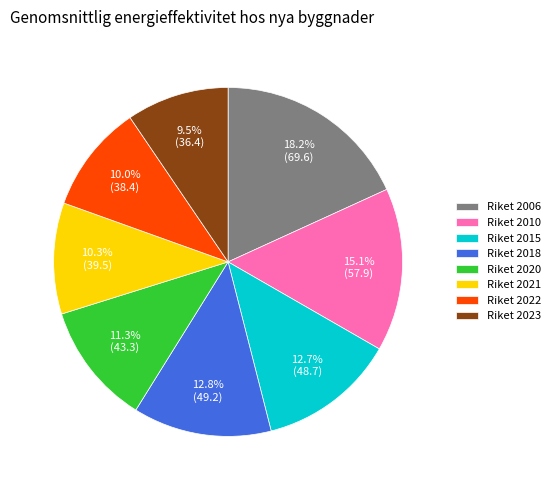

What is the ratio of the value at Riket 2006 to the value at Riket 2020?

1.6